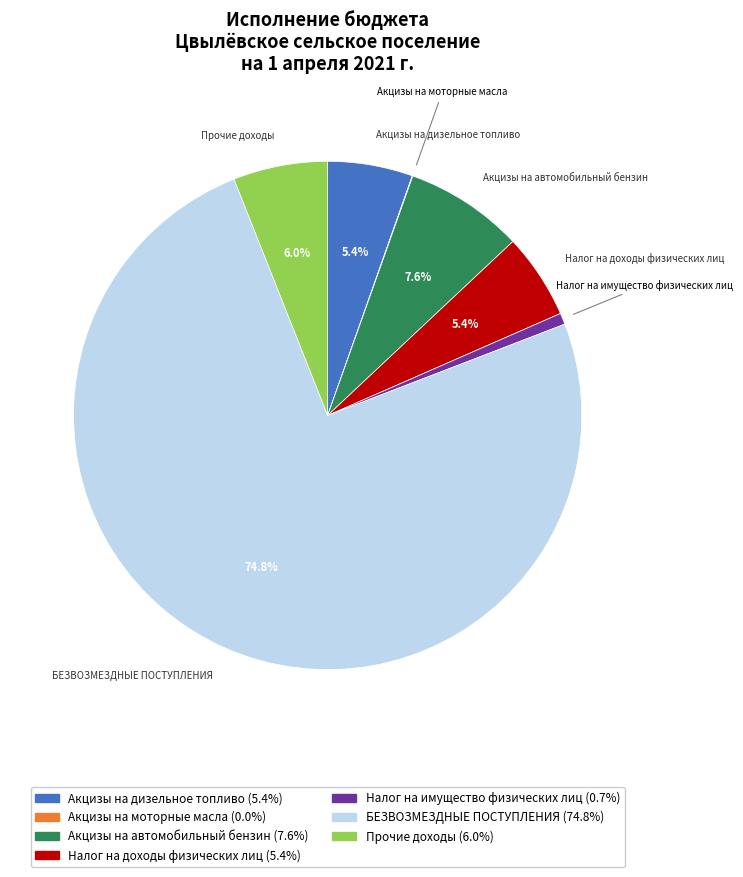

Between Прочие доходы and Налог на доходы физических лиц, which is larger?

Прочие доходы